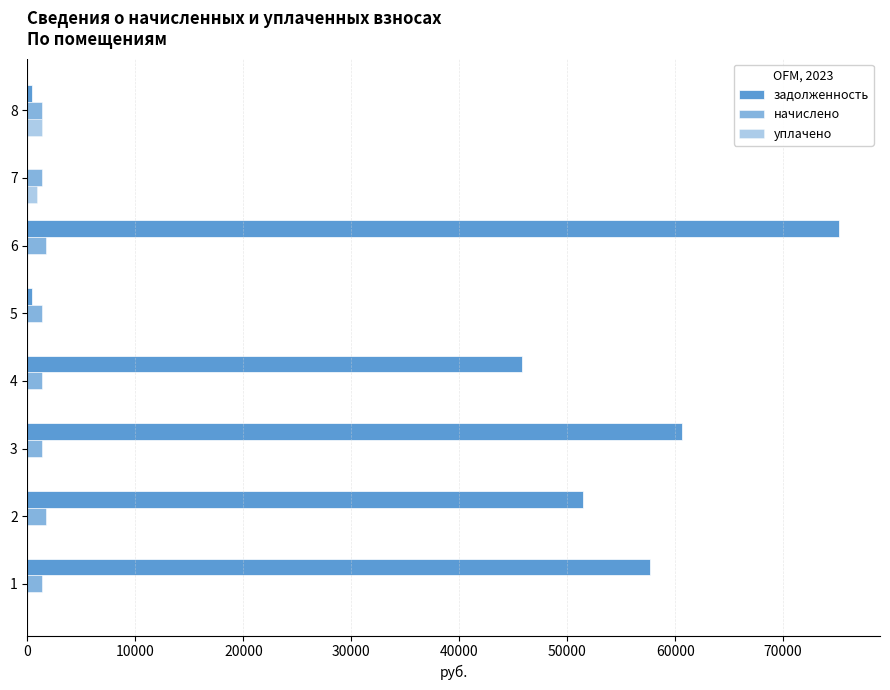

What is the value of the задолженность bar at the 3rd from the left?

60657.7